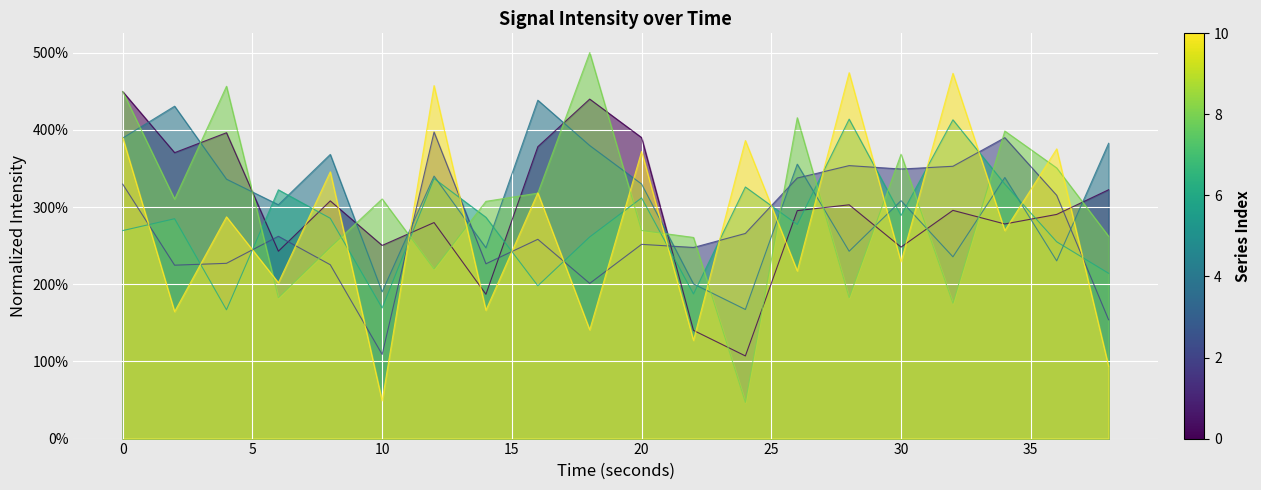

Reading right to left, list all the values displayed in this chart.

0: 3.2	2.9	2.8	3.0	2.5	3.0	3.0	1.1	1.4	3.9	4.4	3.8	1.9	2.8	2.5	3.1	2.4	4.0	3.7	4.5
2: 1.5	3.2	3.9	3.5	3.5	3.5	3.4	2.7	2.5	2.5	2.0	2.6	2.3	4.0	1.1	2.3	2.6	2.3	2.2	3.3
4: 3.8	2.3	3.4	2.4	3.1	2.4	3.6	1.7	2.0	3.3	3.8	4.4	2.5	3.4	1.9	3.7	3.0	3.4	4.3	3.9
6: 2.1	2.5	3.3	4.1	2.9	4.1	2.8	3.3	1.9	3.1	2.6	2.0	2.9	3.4	1.7	2.9	3.2	1.7	2.8	2.7
8: 2.6	3.5	4.0	1.8	3.7	1.8	4.2	0.5	2.6	2.7	5.0	3.2	3.1	2.2	3.1	2.5	1.8	4.6	3.1	4.5
10: 0.9	3.8	2.7	4.7	2.3	4.7	2.2	3.9	1.3	3.7	1.4	3.2	1.7	4.6	0.5	3.5	2.0	2.9	1.6	3.9